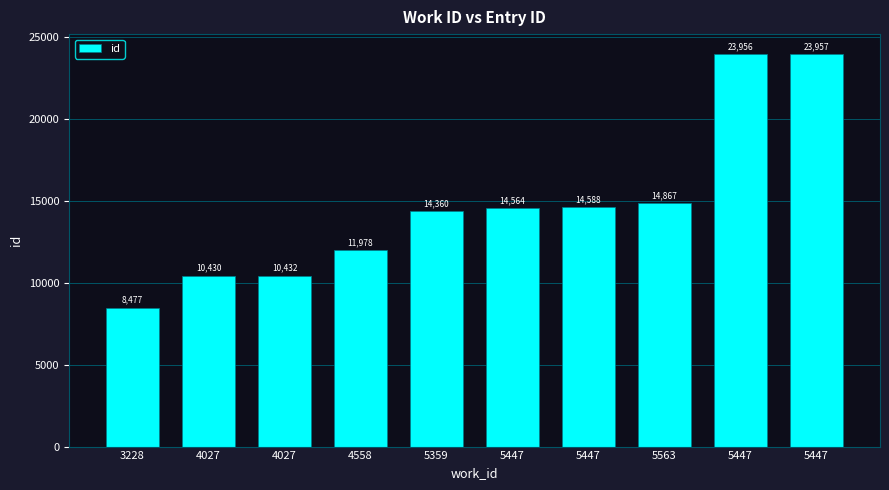

True or false: the data shows 11978 at 4558.

True